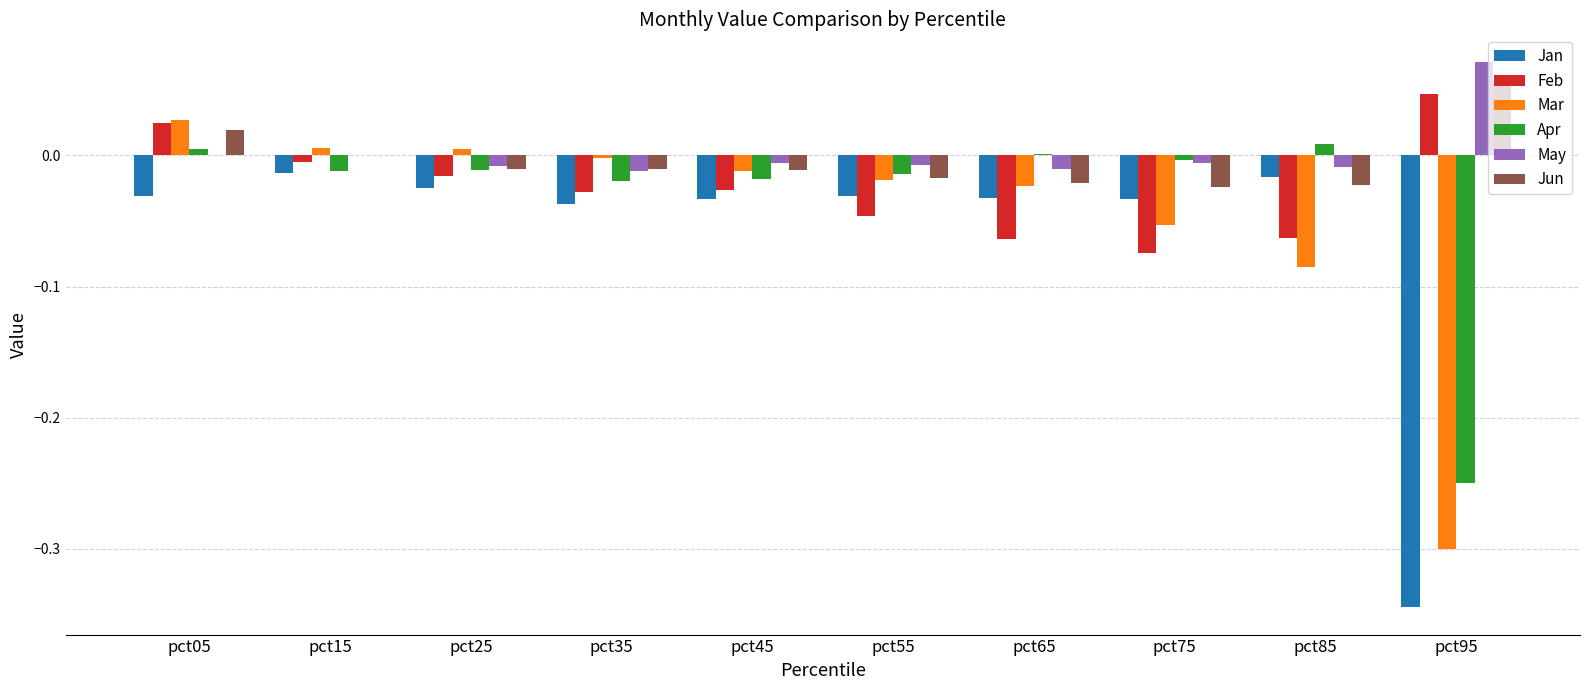

At which category is the sum across all series the highest?

pct05